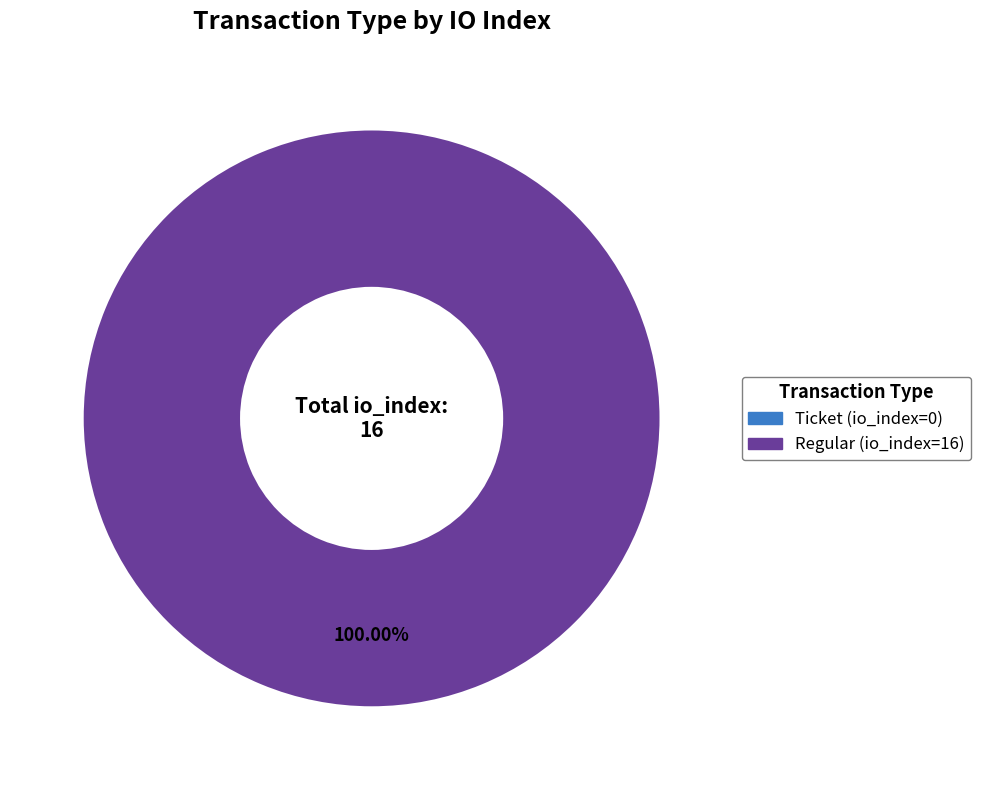

Is it true that Regular (io_index=16) is 100% of the pie?

True